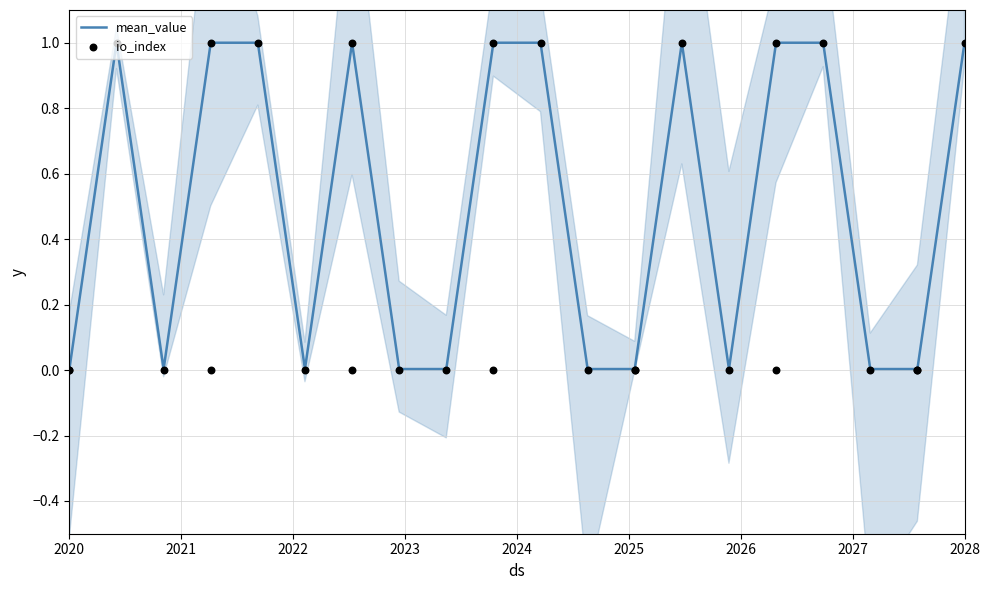

The mean_value series shows 1.0 at 2028. True or false?

True